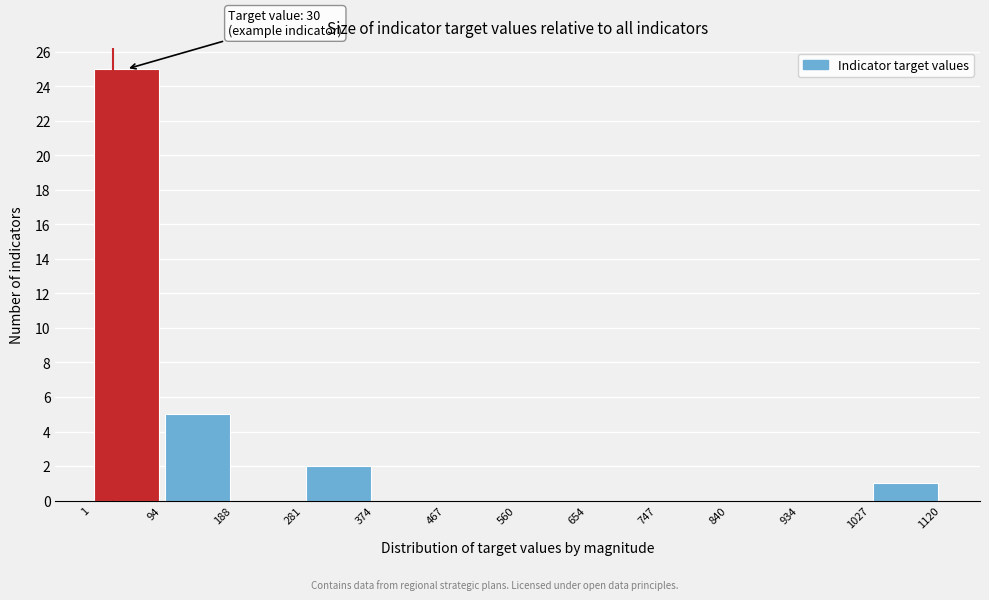

Over which range of the x-axis is the bar tallest?

1 to 94